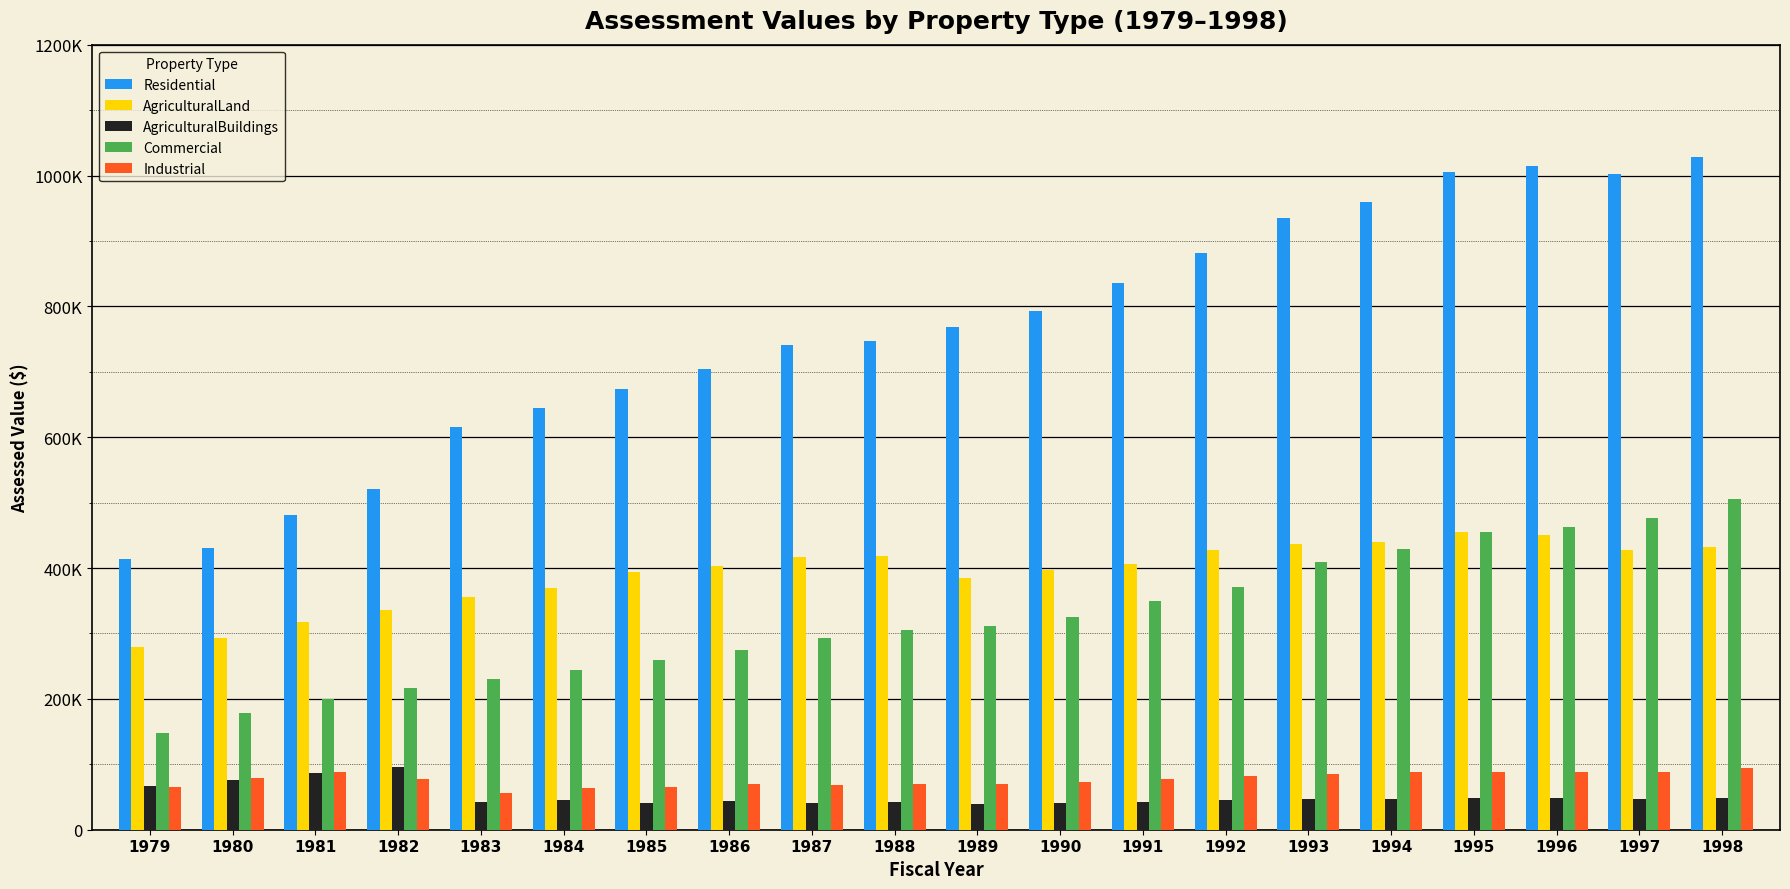

Which series has the largest total across all categories?

Residential